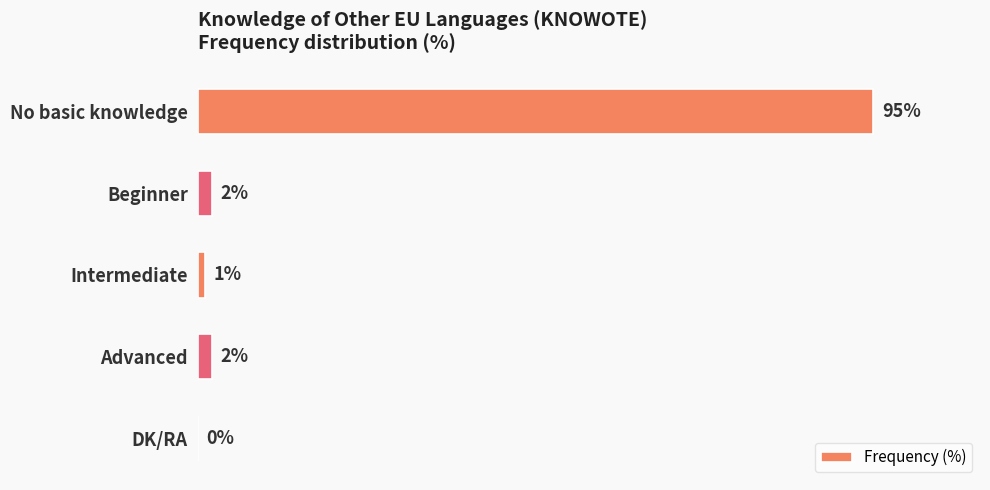

Which label corresponds to the largest value in the chart?

No basic knowledge